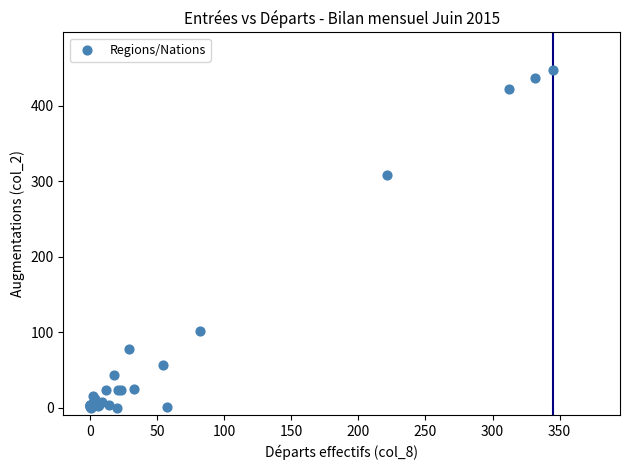

What Y value in the scatter plot is closest to 223?

308